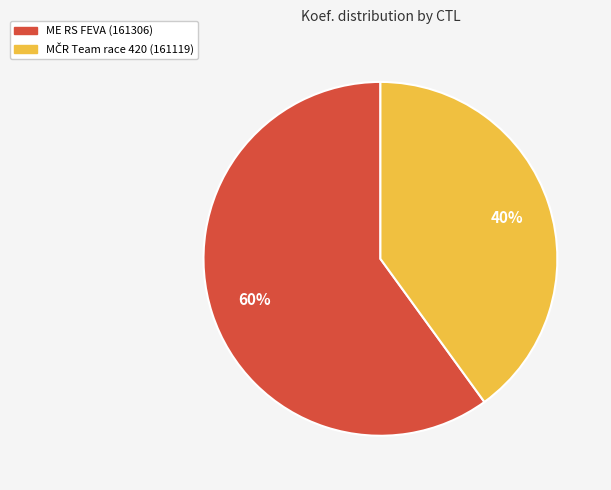

Is there any slice that represents more than half of the pie?

Yes